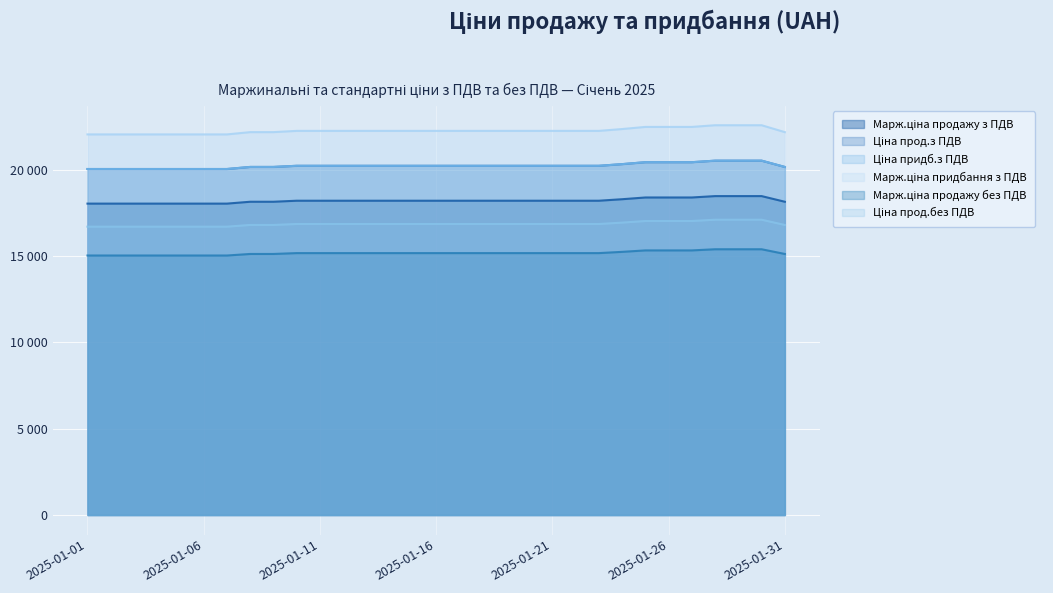

What is the highest value of the Ціна придб.з ПДВ series?

20523.3